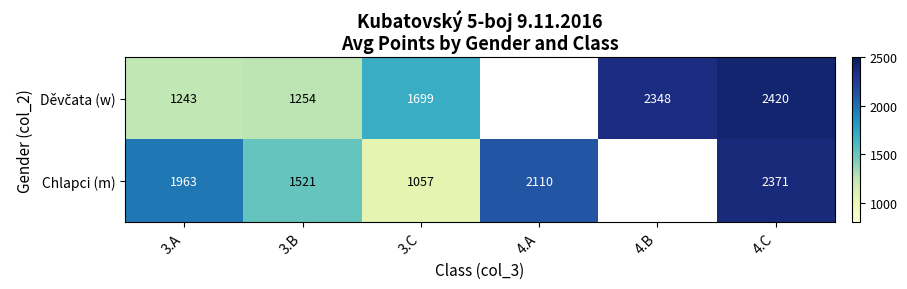

The value of Chlapci (m) at 3.A is 856. True or false?

False